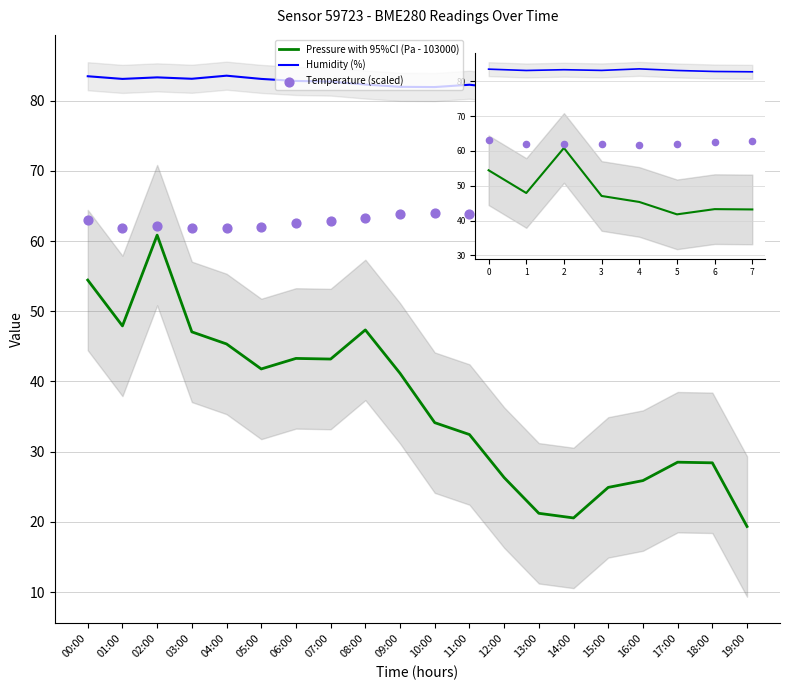

What are all the series names shown in the legend?

Pressure with 95%CI (Pa - 103000), Humidity (%), Temperature (scaled)